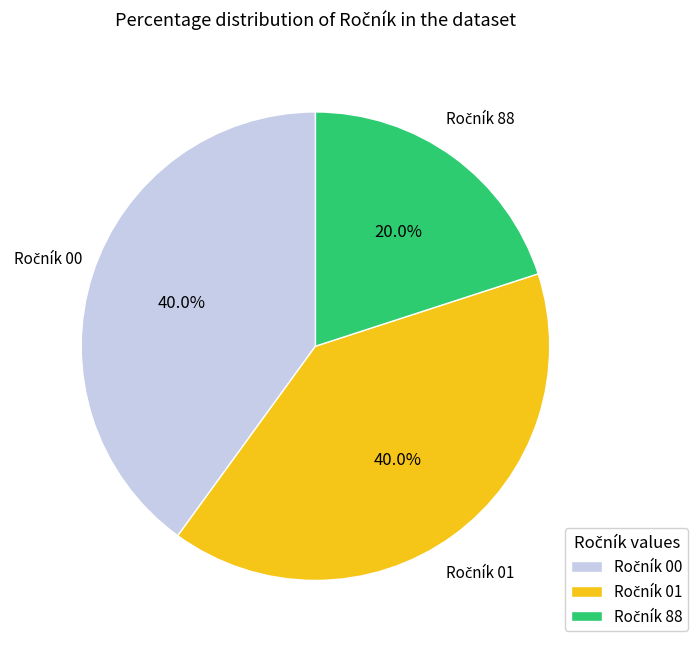

Does any single category account for the majority?

No